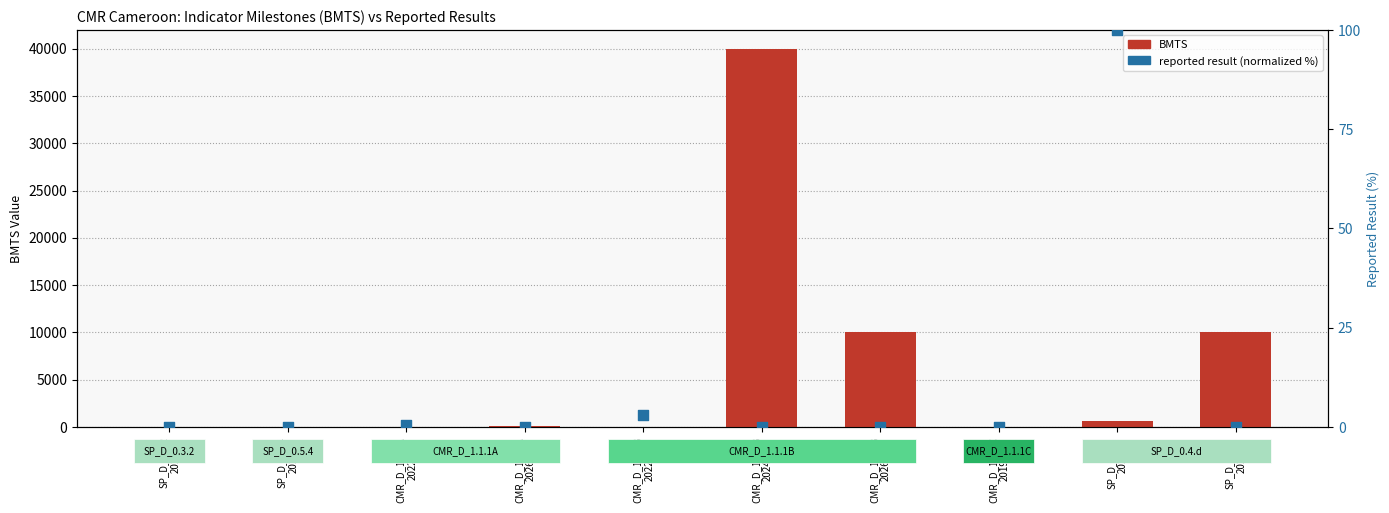

Which series contains the highest Y value?

BMTS